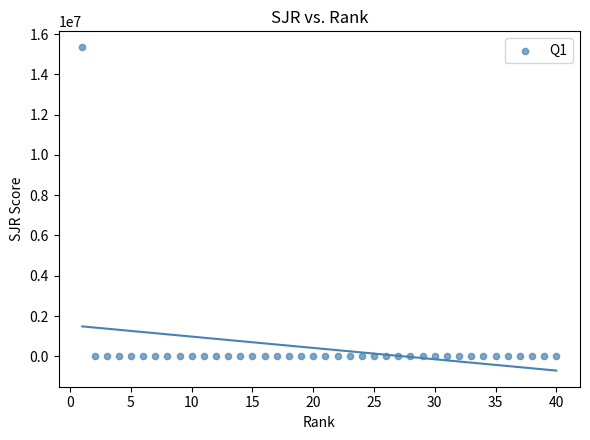

What is the range of X values (max minus min)?

39